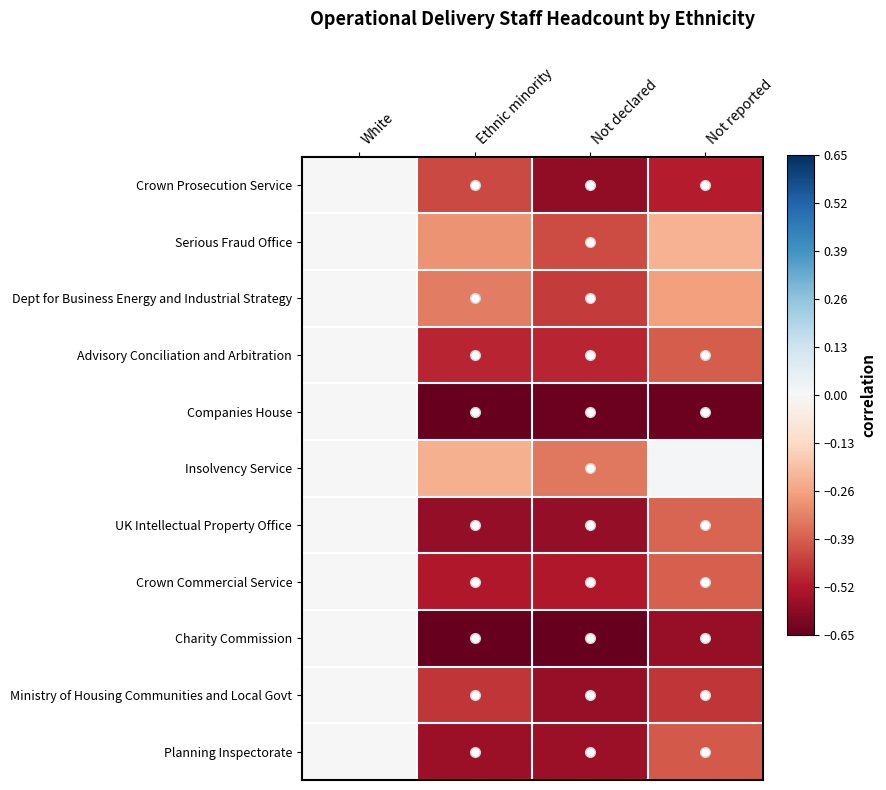

Which series changed the most between Ethnic minority and Not reported?

Insolvency Service